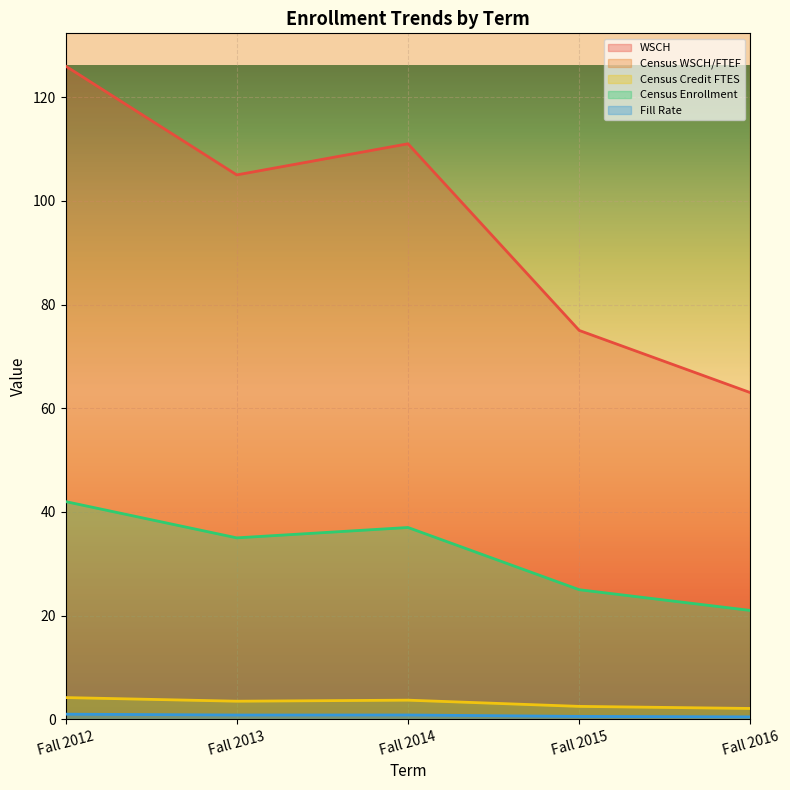

True or false: Census Credit FTES and Census Enrollment cross at least once.

False